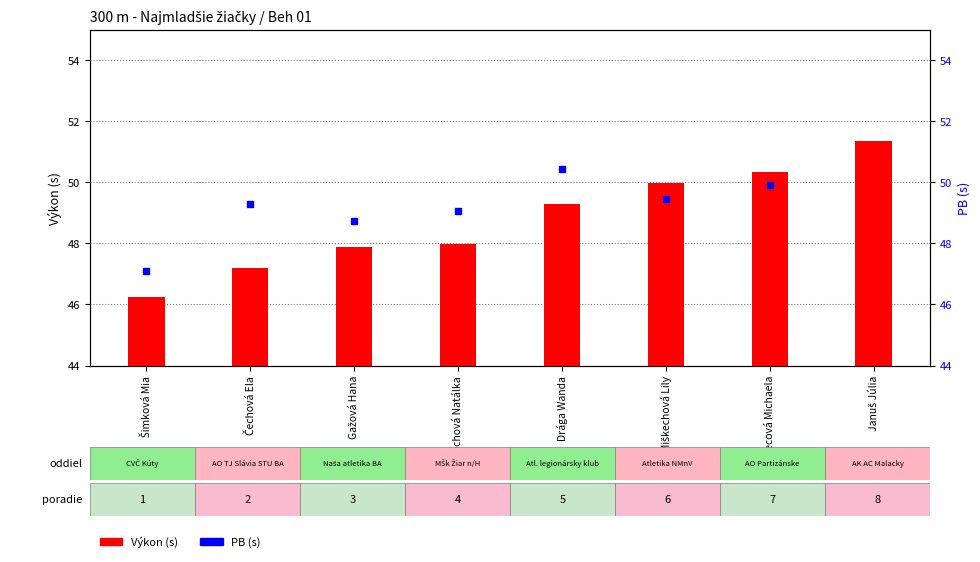

Which series changed the most between Radochová Natálka and Januš Júlia?

Výkon (s)